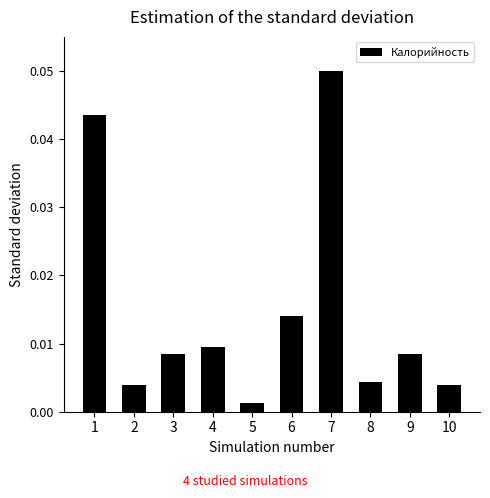

At which category does the chart reach its minimum across all series?

5